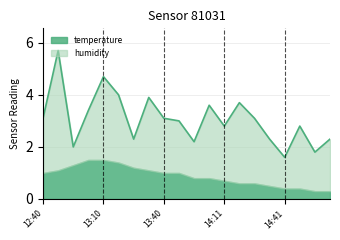

Which series has the largest range (max minus min)?

humidity